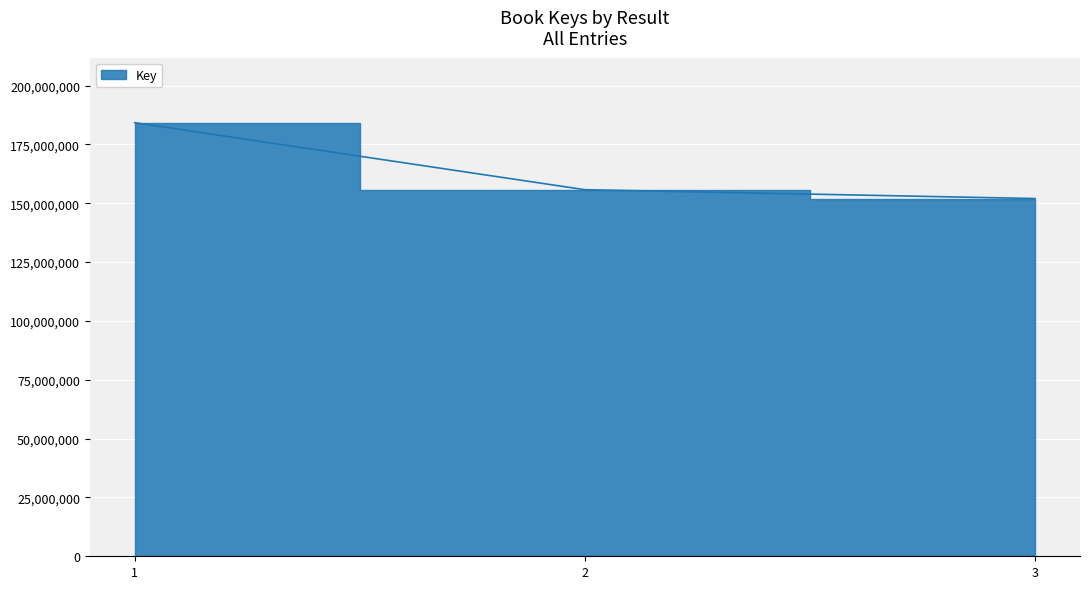

What is the change in value from 1 to 2?

-28463641